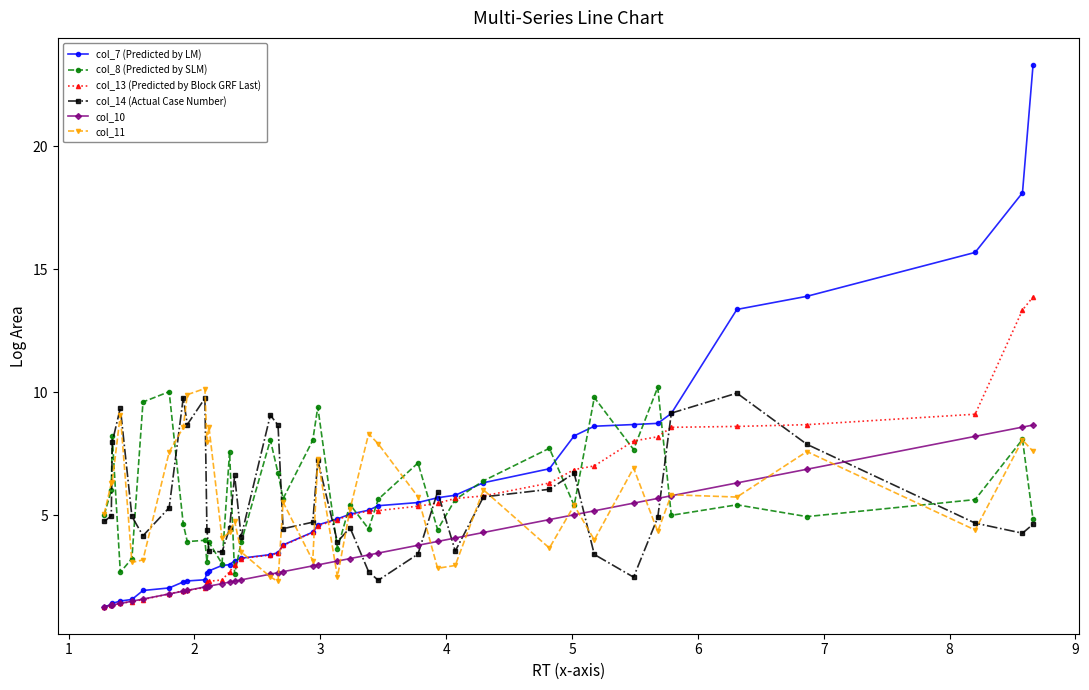

Which series has the widest spread of values?

col_7 (Predicted by LM)